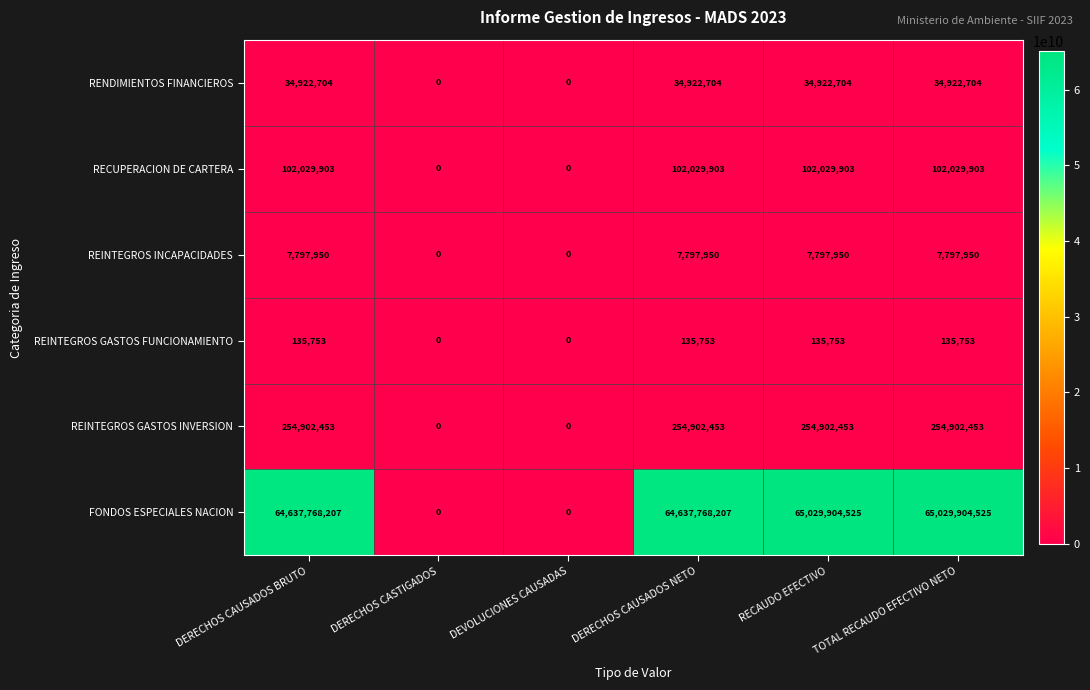

What value does the REINTEGROS INCAPACIDADES series have at TOTAL RECAUDO EFECTIVO NETO?

7797950